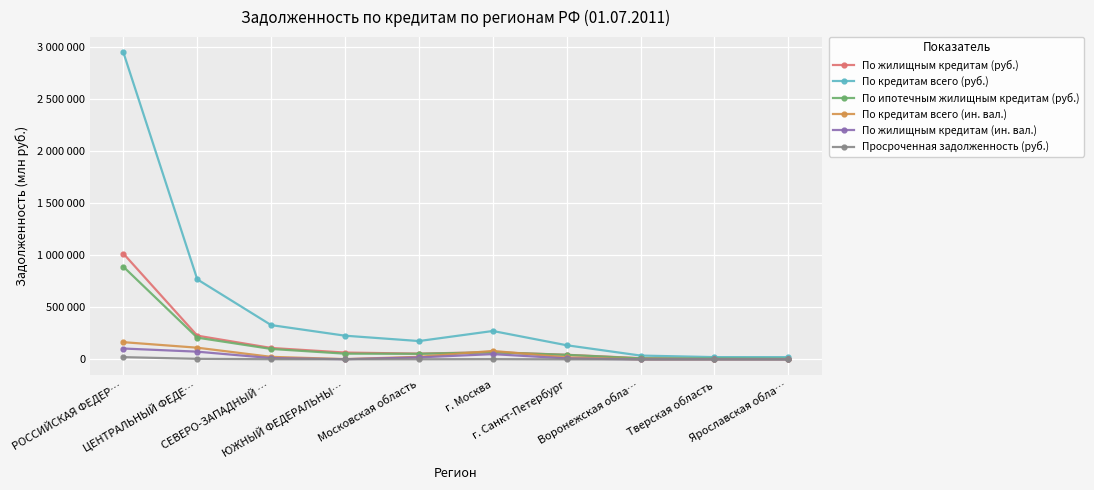

Is it true that Просроченная задолженность (руб.) equals 180 at Воронежская обла…?

True